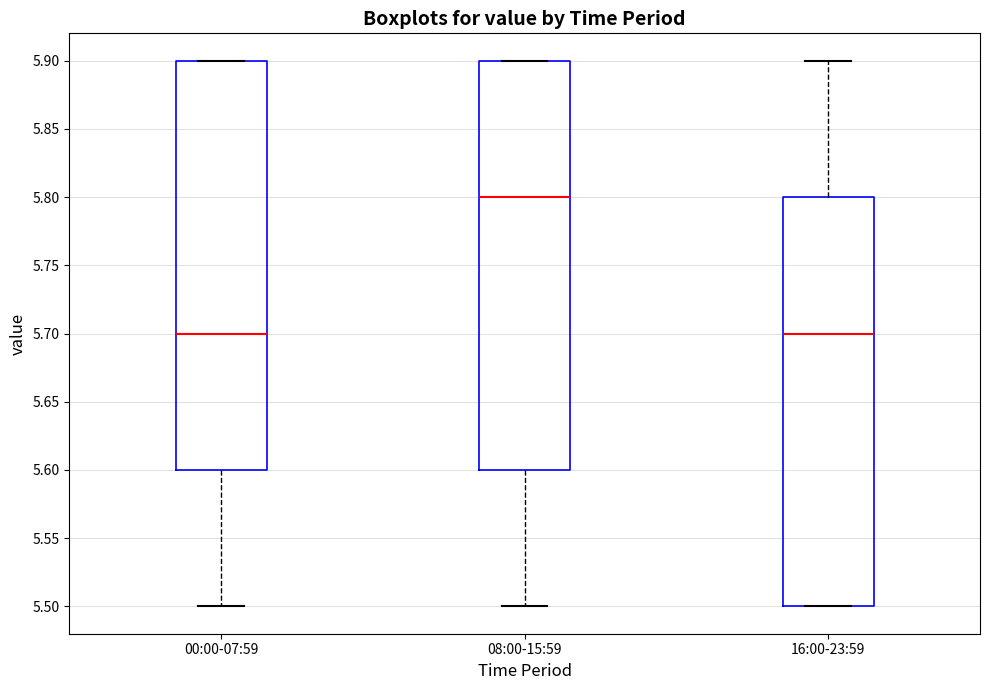

Where is the lower edge of the box for 08:00-15:59 on the y-axis? The values are not printed on the chart, so give them approximately, as read against the axis.

5.6